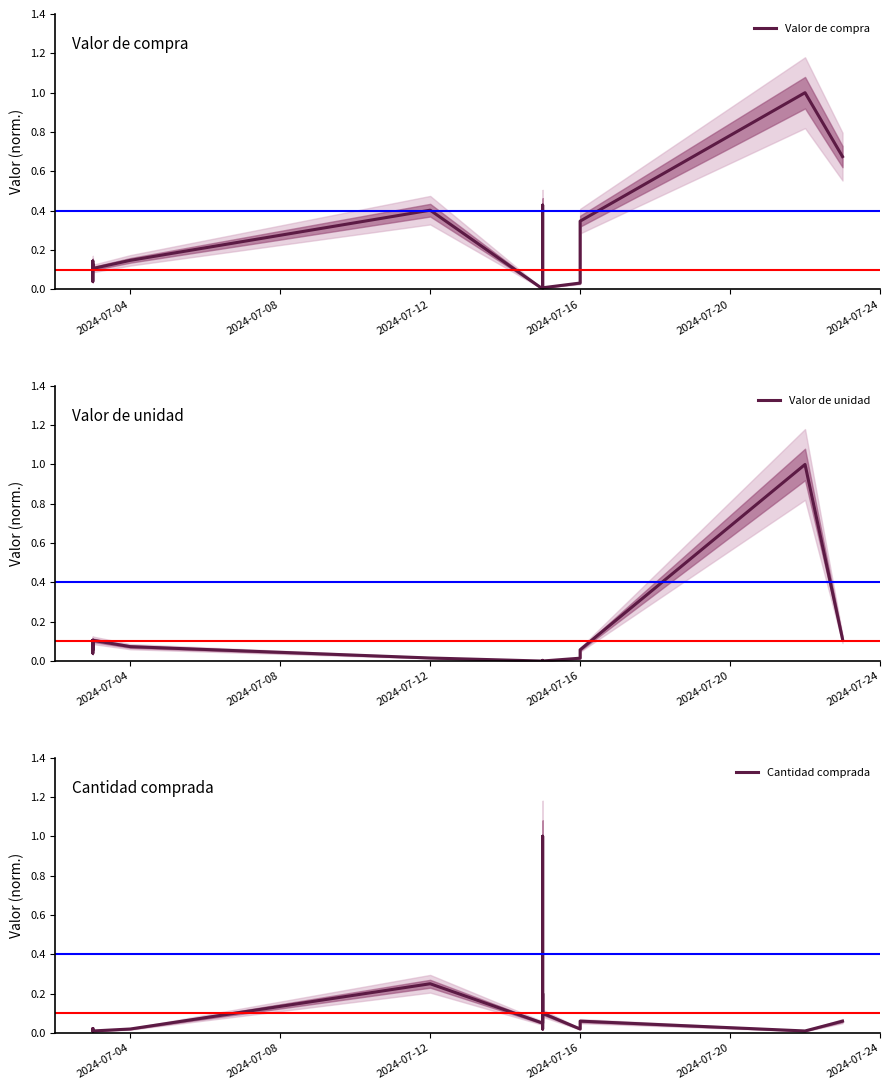

What is the value of the Cantidad comprada point at the 11th from the left?

0.2